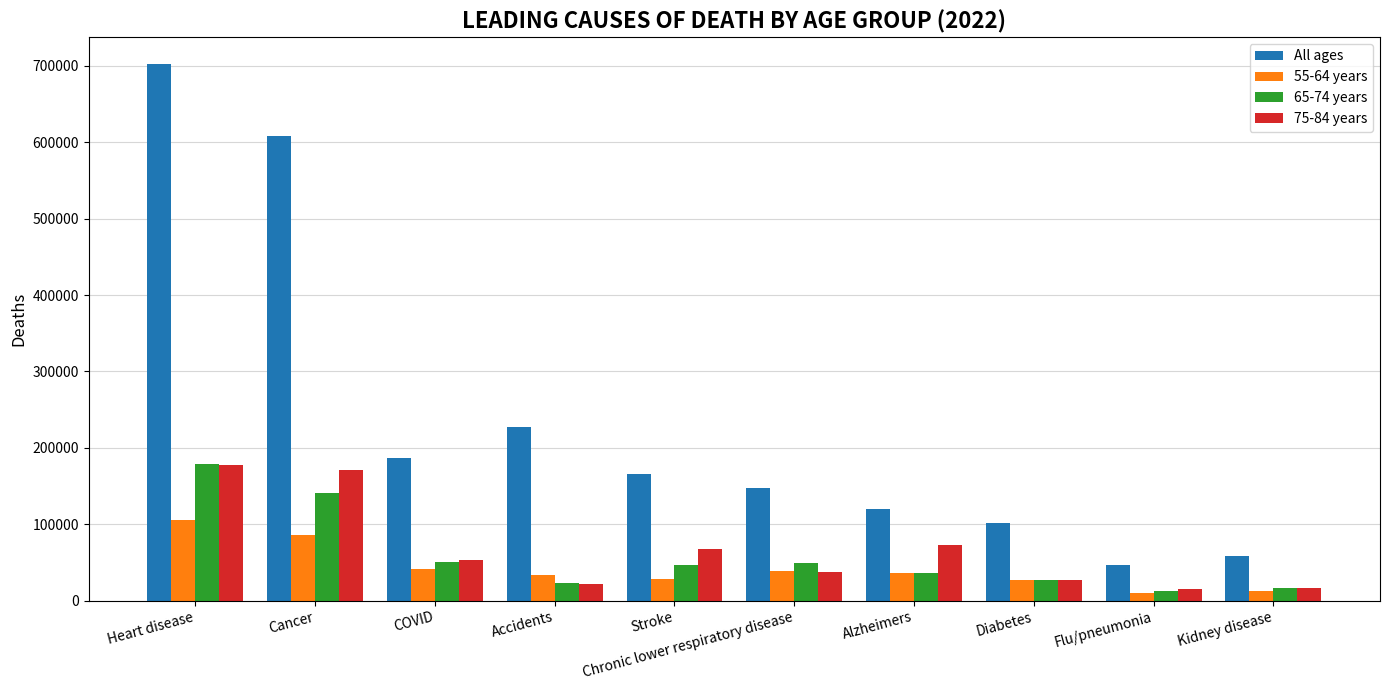

The value of All ages at Stroke is 165391. True or false?

True